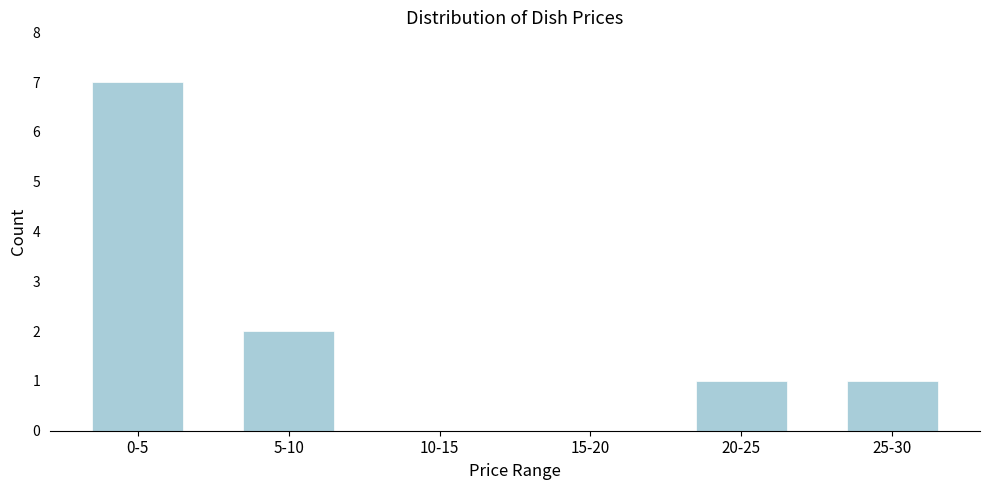

Reading left to right, extract all data points from this chart.

0-5=7	5-10=2	10-15=0	15-20=0	20-25=1	25-30=1